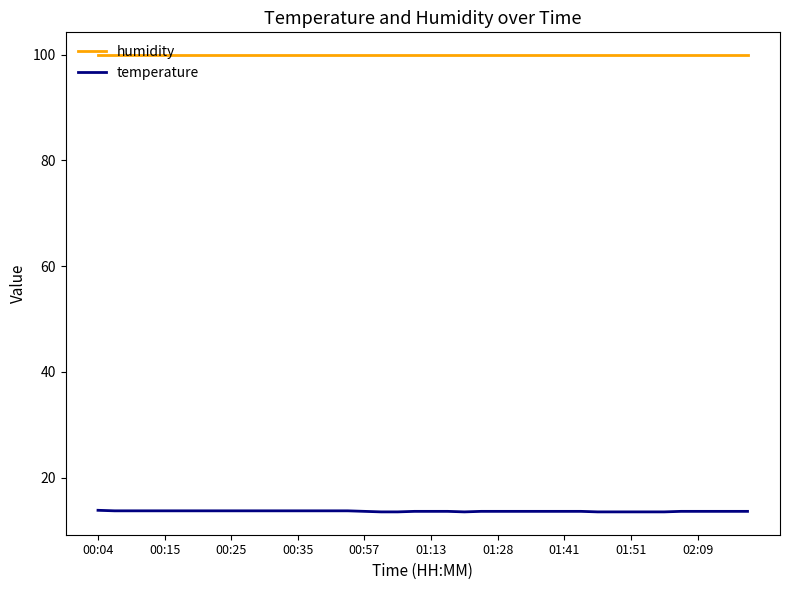

Which series has the largest total across all categories?

humidity